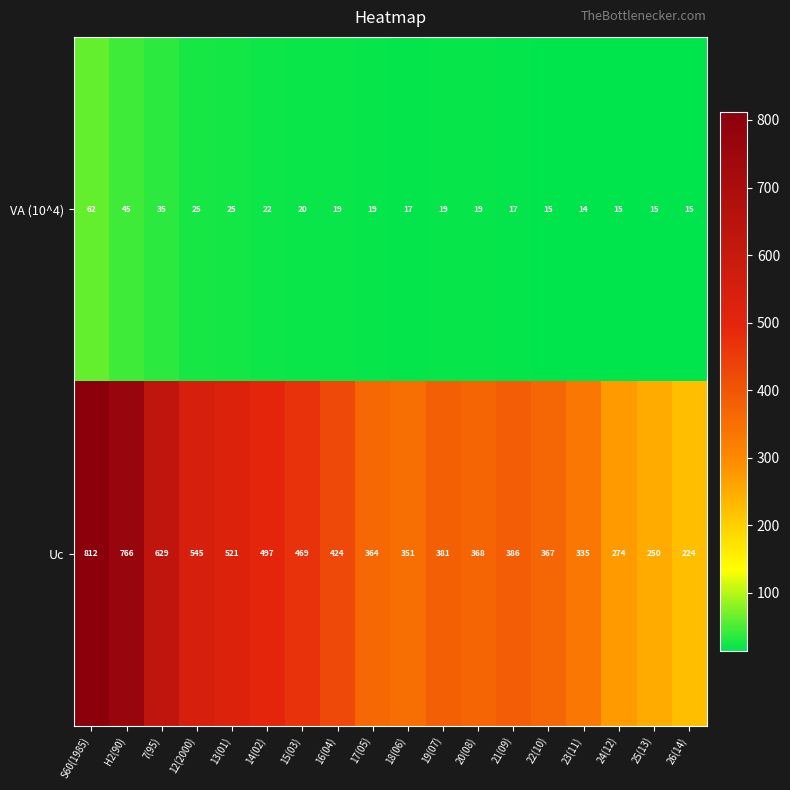

Where does the Uc series first go above 386?

S60(1985)